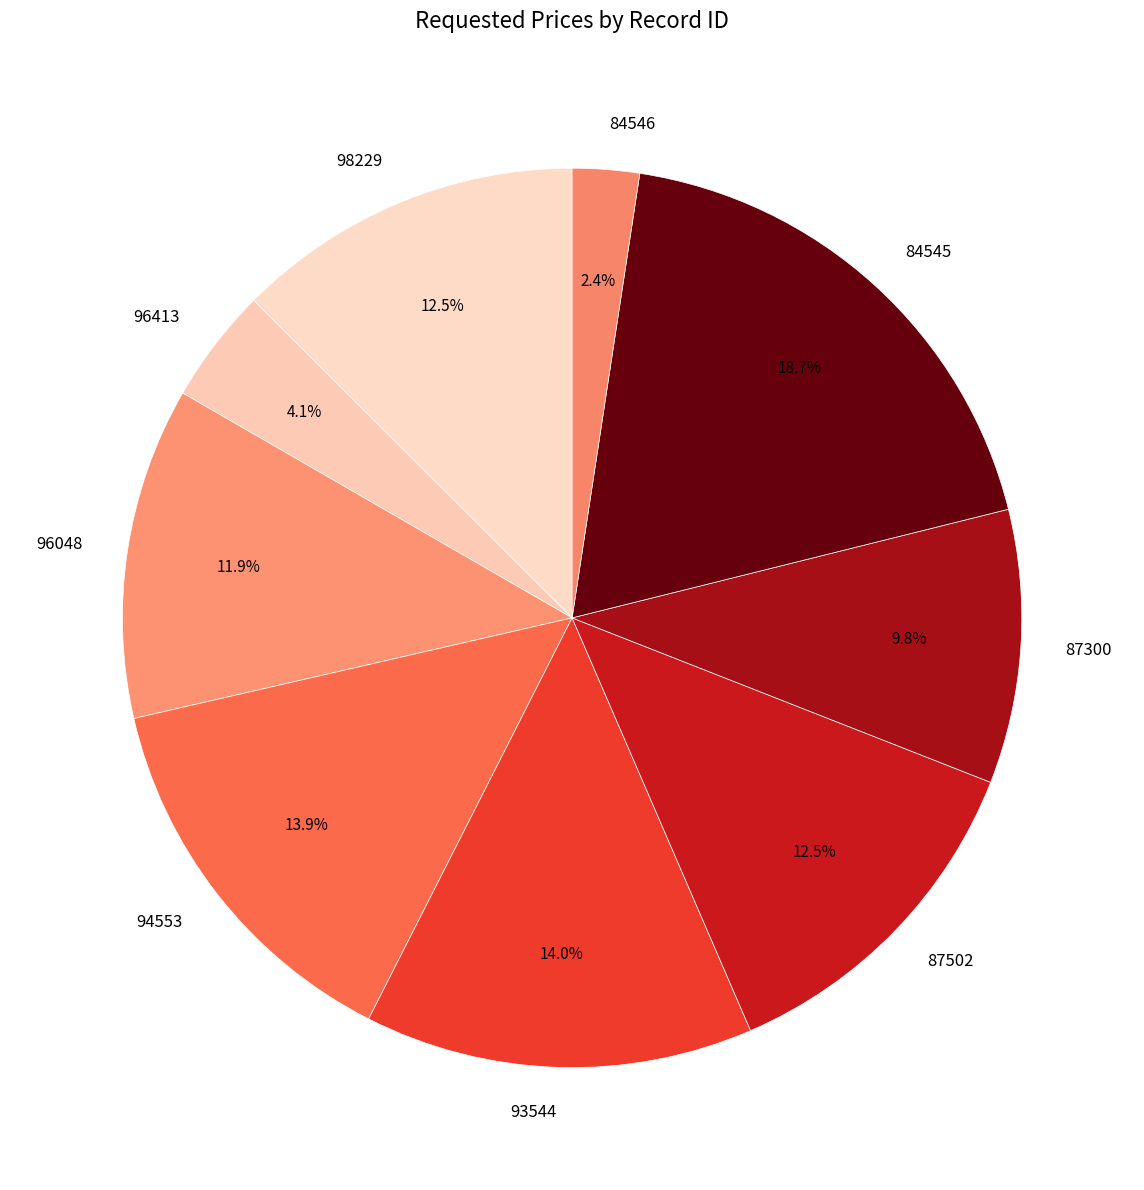

What is the ratio of the value at 98229 to the value at 96413?

3.0